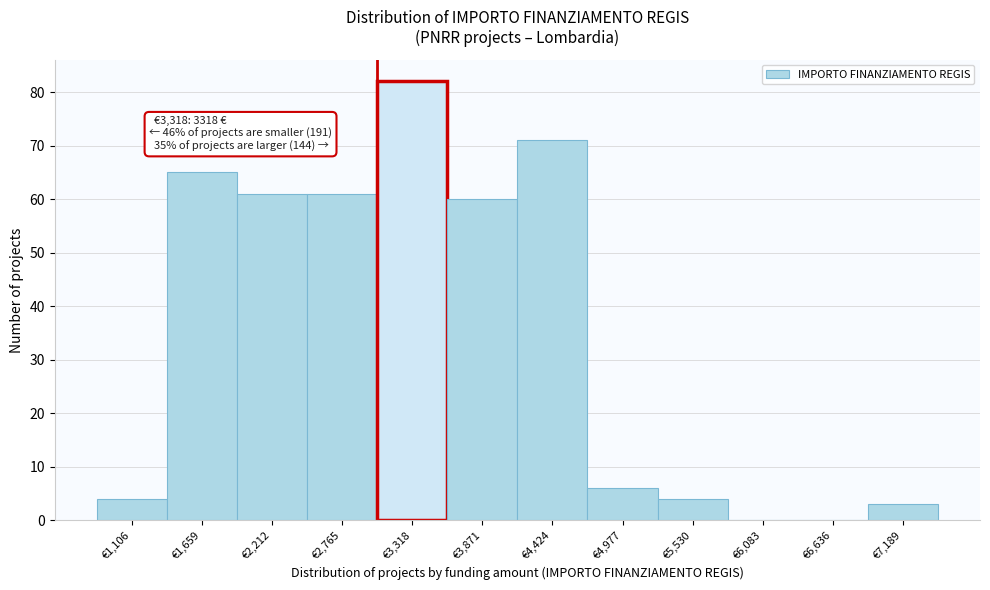

Reading left to right, transcribe all the data shown in this chart.

€1,106=4	€1,659=65	€2,212=61	€2,765=61	€3,318=82	€3,871=60	€4,424=71	€4,977=6	€5,530=4	€6,083=0	€6,636=0	€7,189=3